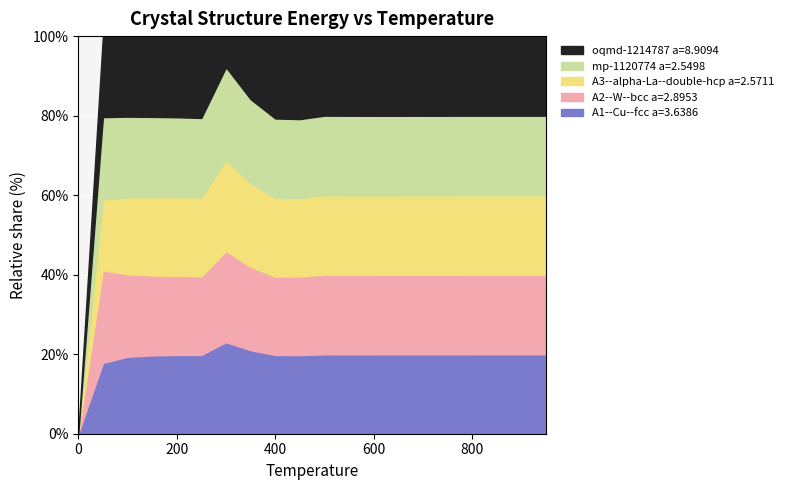

What is the total value across all series at 400?

100.0